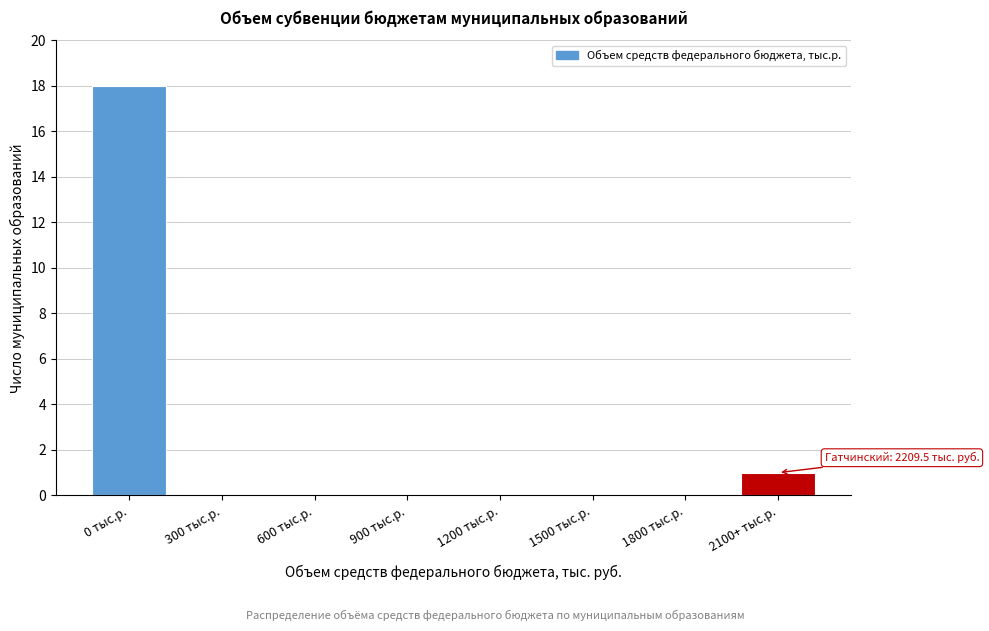

Reading left to right, list all the values displayed in this chart.

0 тыс.р.=18	300 тыс.р.=0	600 тыс.р.=0	900 тыс.р.=0	1200 тыс.р.=0	1500 тыс.р.=0	1800 тыс.р.=0	2100+ тыс.р.=1